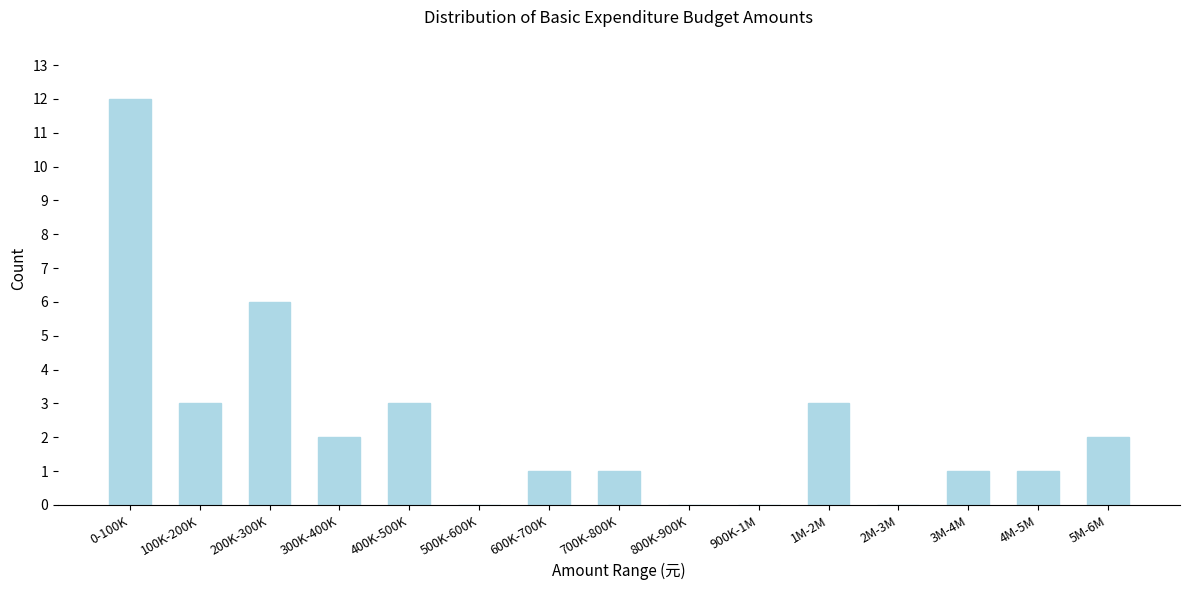

Reading left to right, transcribe all the data shown in this chart.

0-100K=12	100K-200K=3	200K-300K=6	300K-400K=2	400K-500K=3	500K-600K=0	600K-700K=1	700K-800K=1	800K-900K=0	900K-1M=0	1M-2M=3	2M-3M=0	3M-4M=1	4M-5M=1	5M-6M=2